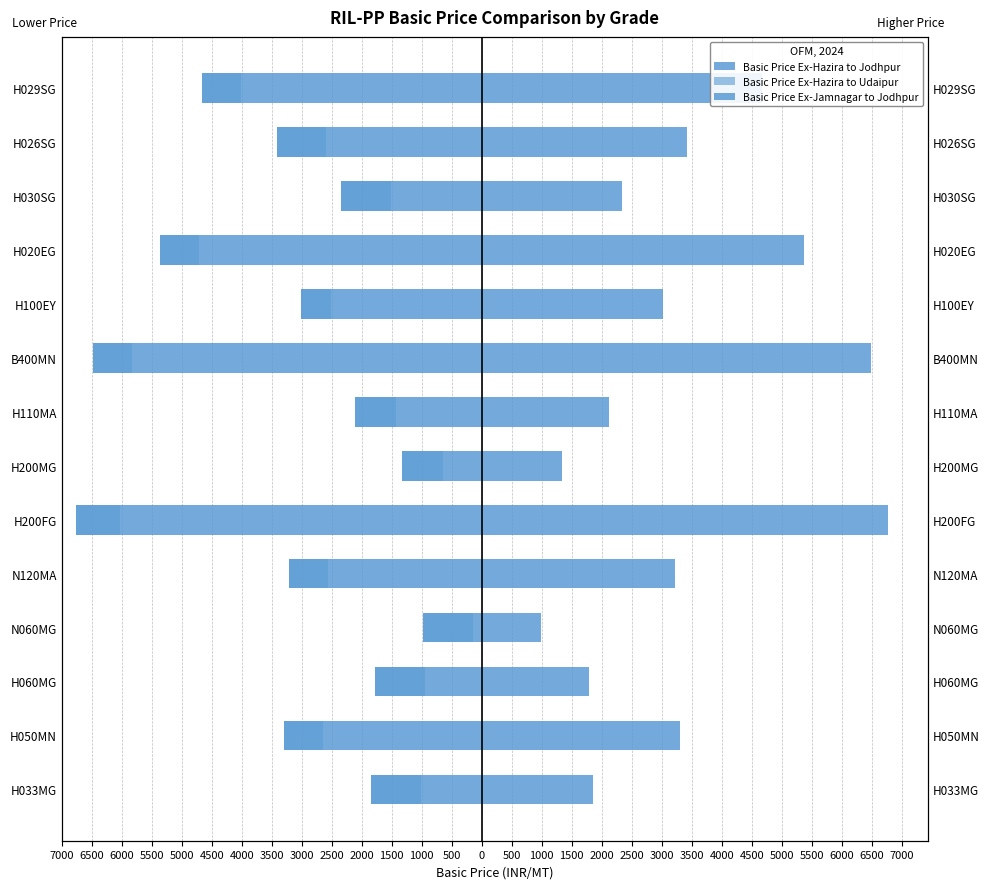

At how many categories does at least one series exceed -5083?

14